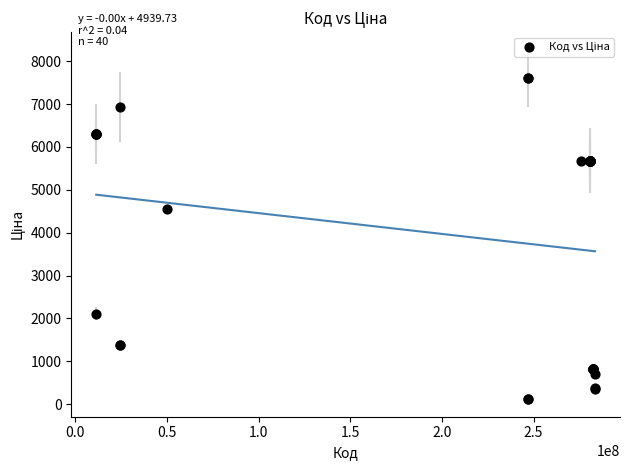

What Y value in the scatter plot is closest to 3855?

4561.9